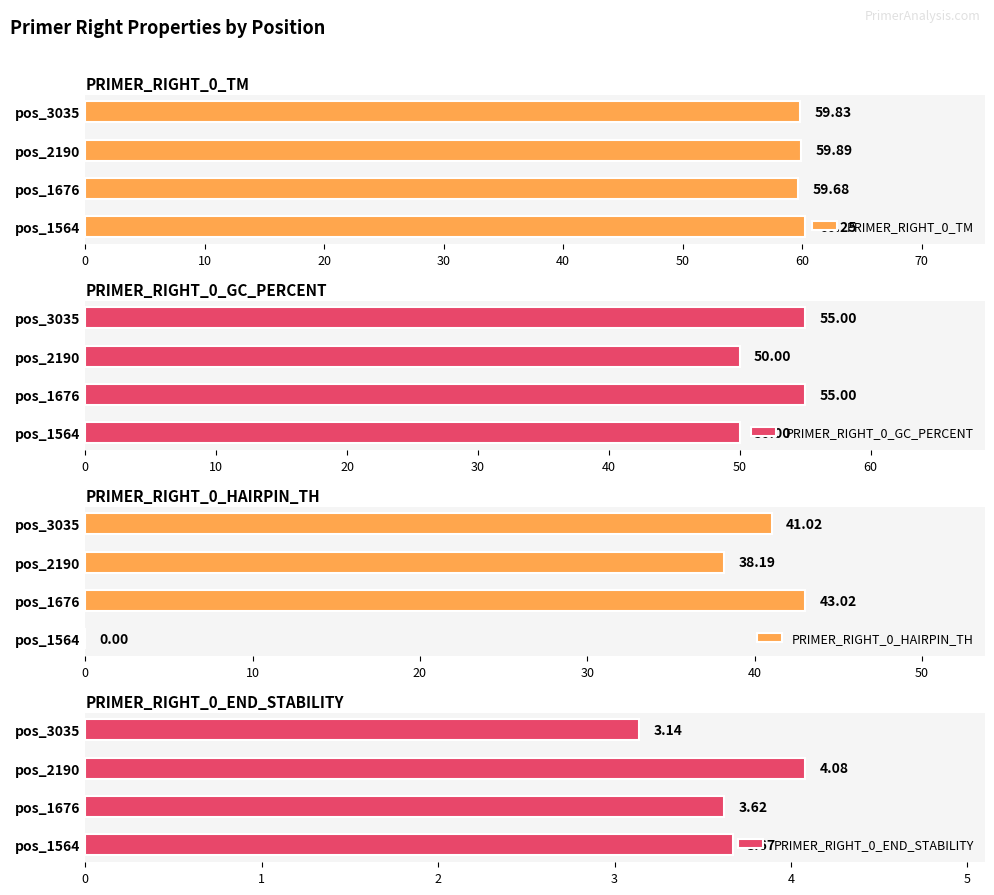

What is the lowest value of the PRIMER_RIGHT_0_GC_PERCENT series?

50